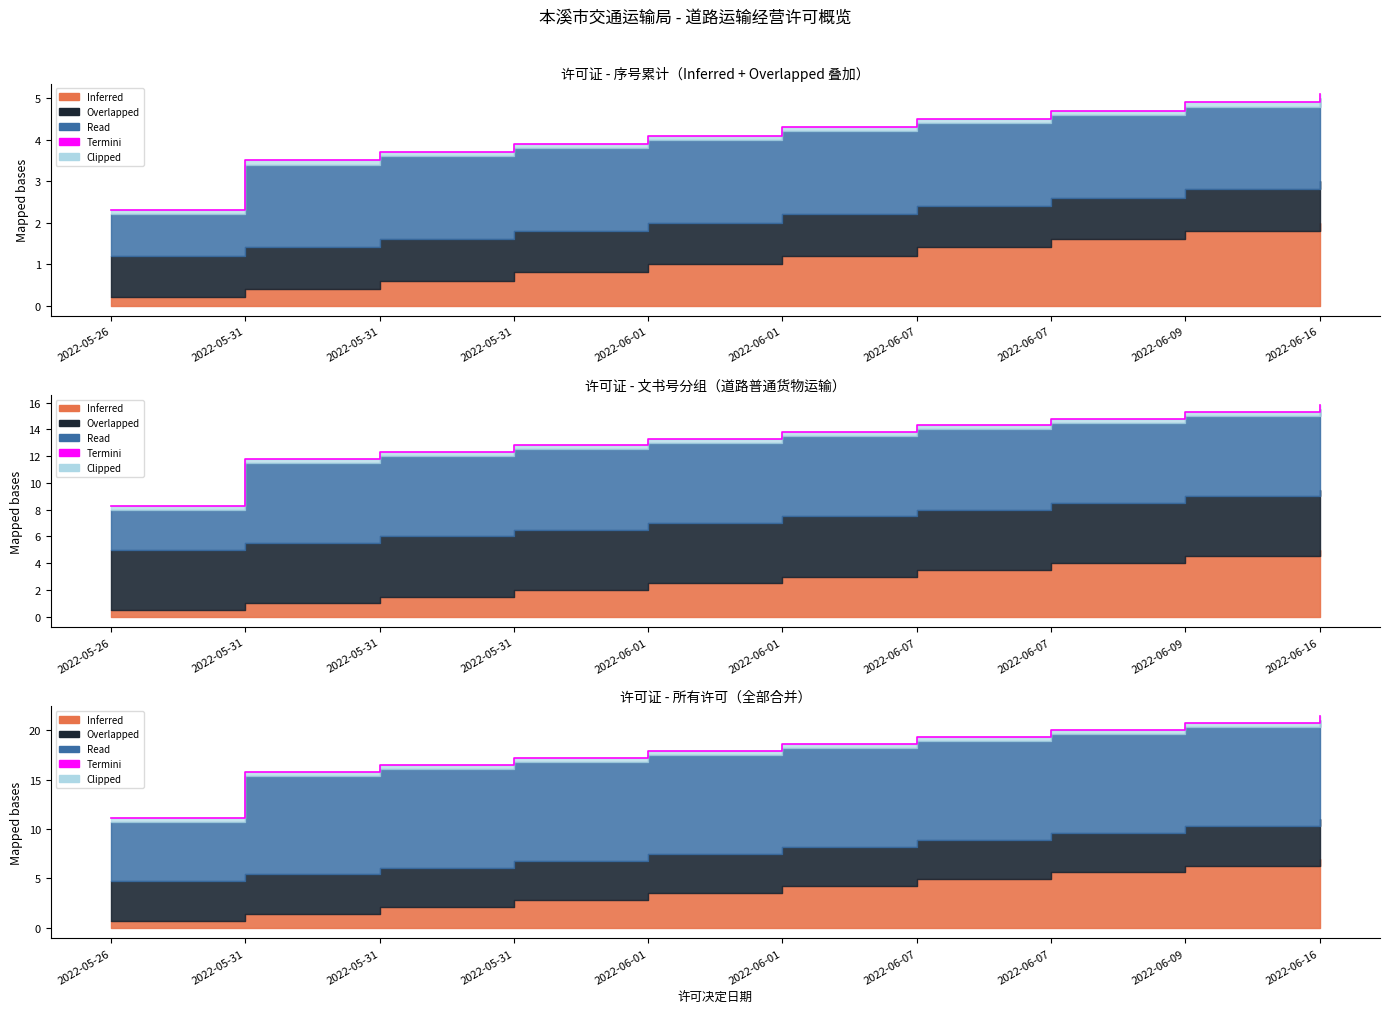

List the labels in order of value, largest first.

2022-06-16, 2022-06-09, 2022-06-07, 2022-06-07, 2022-06-01, 2022-06-01, 2022-05-31, 2022-05-31, 2022-05-31, 2022-05-26